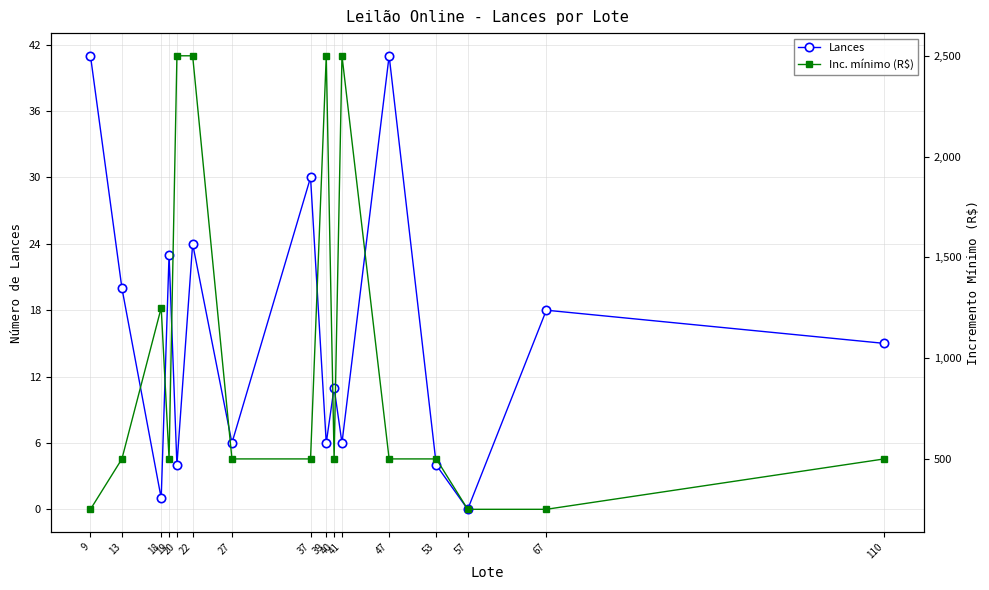

What are all the series names shown in the legend?

Lances, Inc. mínimo (R$)